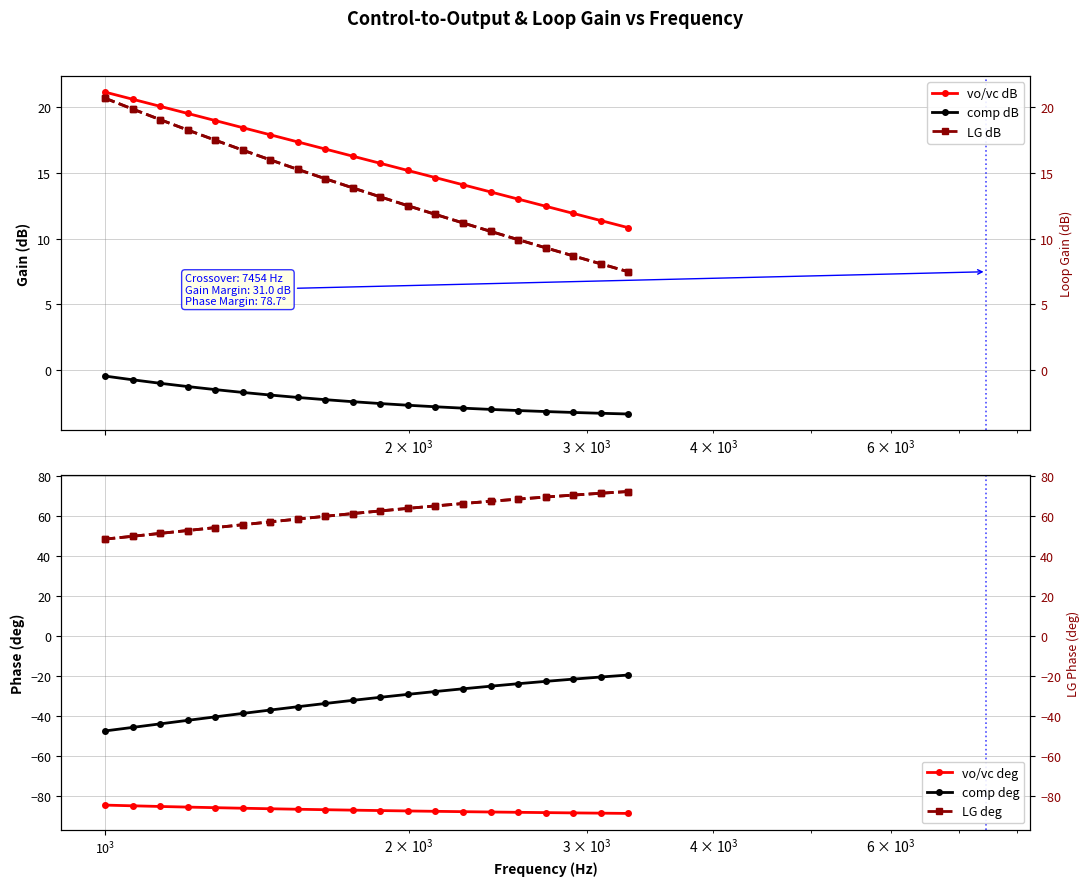

True or false: LG deg has more than 1 interior local peaks.

False